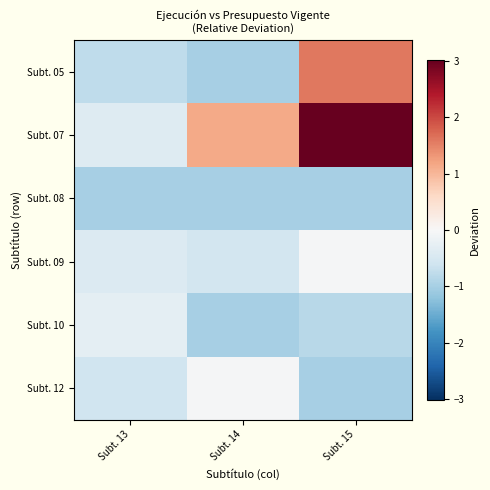

At how many categories does at least one series exceed 0?

2